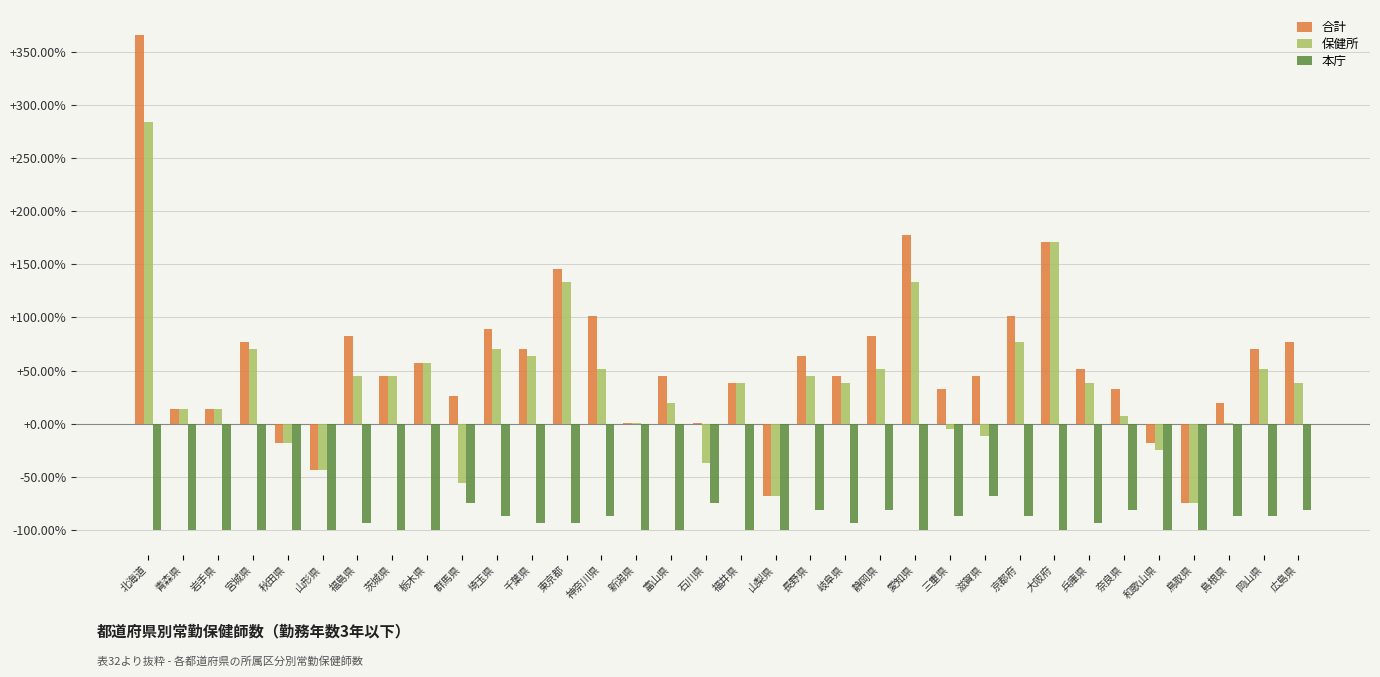

List the labels in order of 合計 value, smallest first.

鳥取県, 山梨県, 山形県, 秋田県, 和歌山県, 新潟県, 石川県, 青森県, 岩手県, 島根県, 群馬県, 三重県, 奈良県, 福井県, 茨城県, 富山県, 岐阜県, 滋賀県, 兵庫県, 栃木県, 長野県, 千葉県, 岡山県, 宮城県, 広島県, 福島県, 静岡県, 埼玉県, 神奈川県, 京都府, 東京都, 大阪府, 愛知県, 北海道